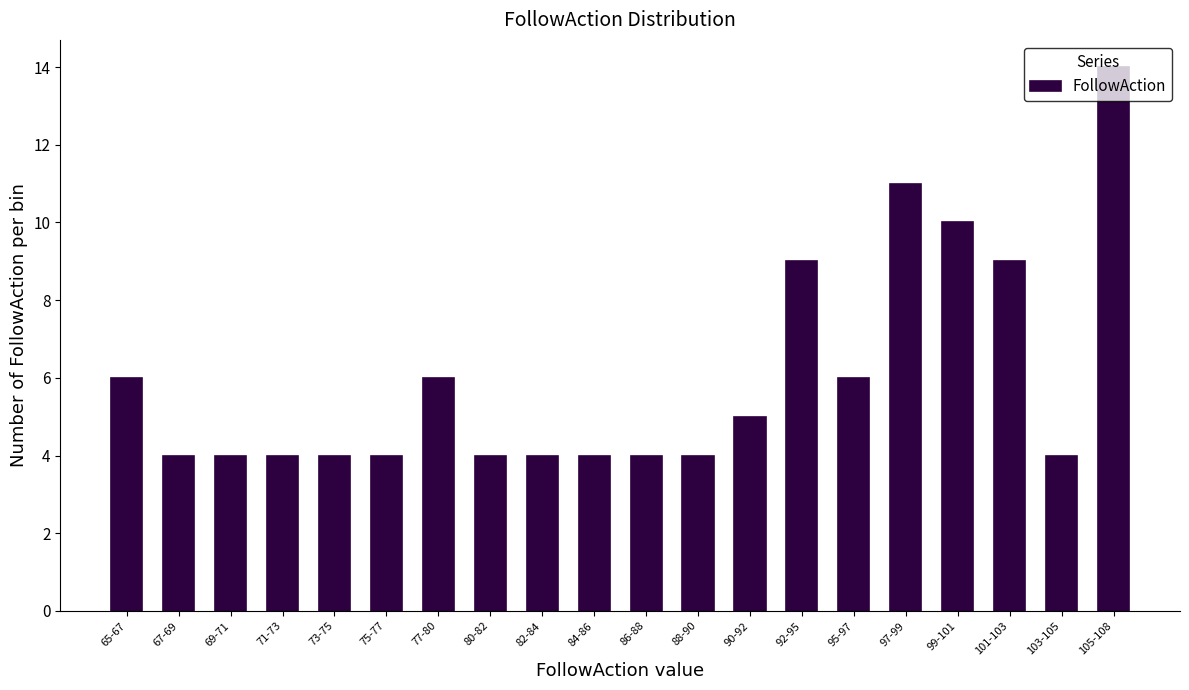

What is the maximum value shown in the chart?

14